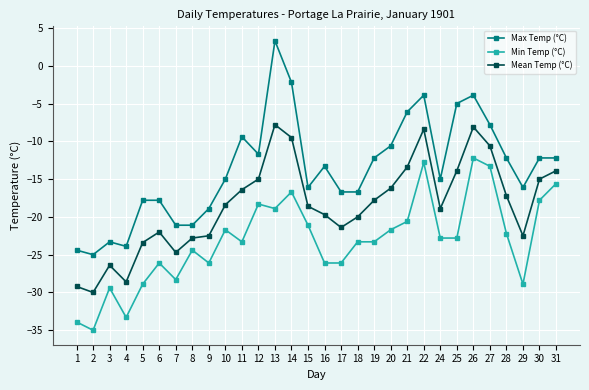

What is the difference between the second highest and minimum values in the Min Temp (°C) series?

22.2